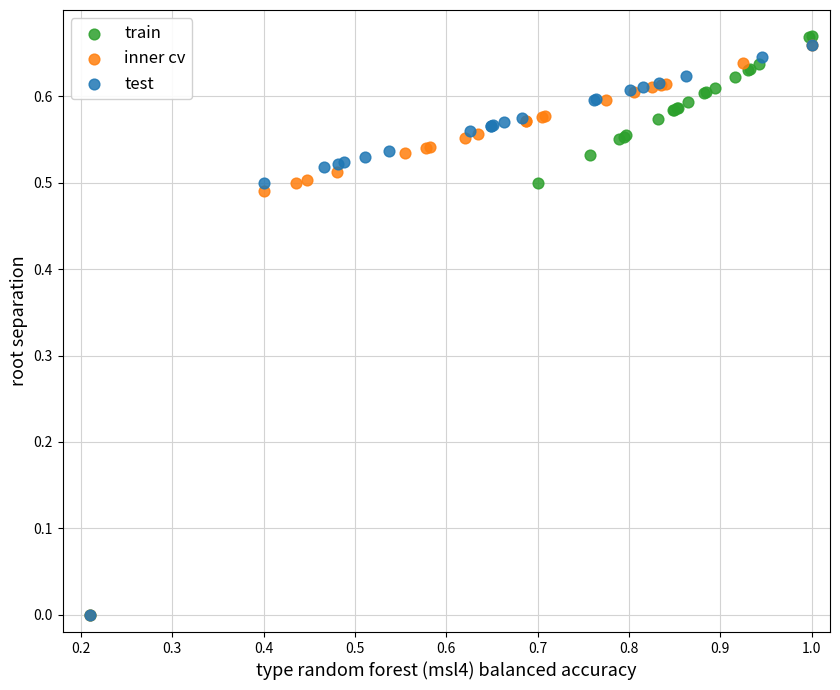

What are all the series names shown in the legend?

train, inner cv, test